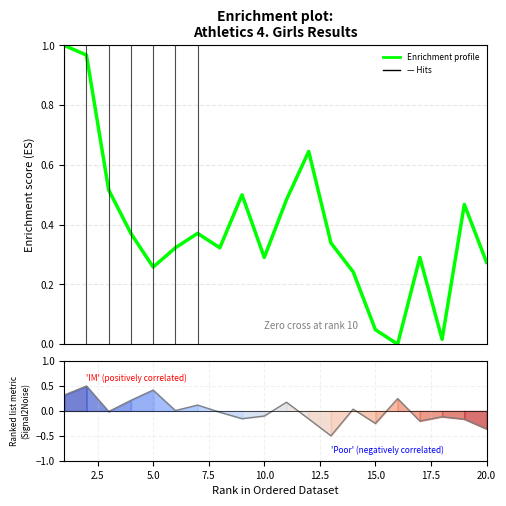

Does the chart display data point markers on the line(s)?

No